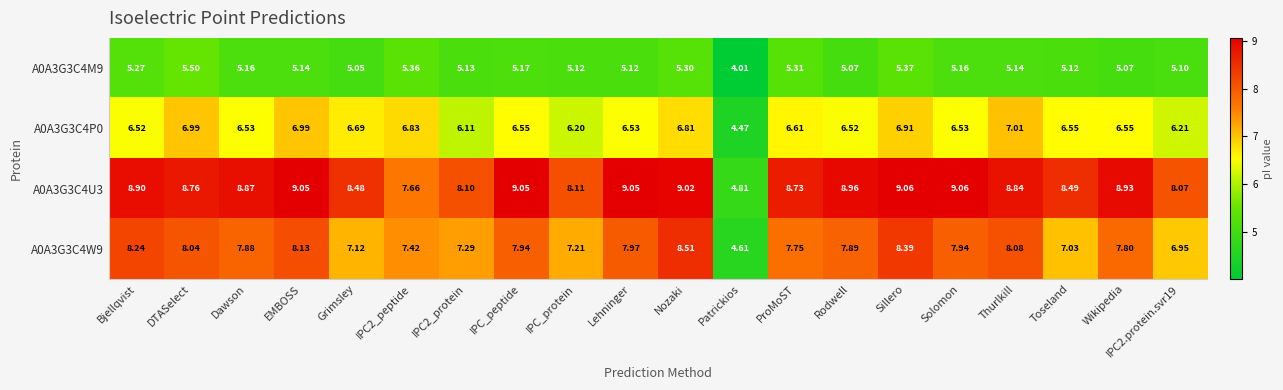

What is the minimum value shown in the chart?

4.0